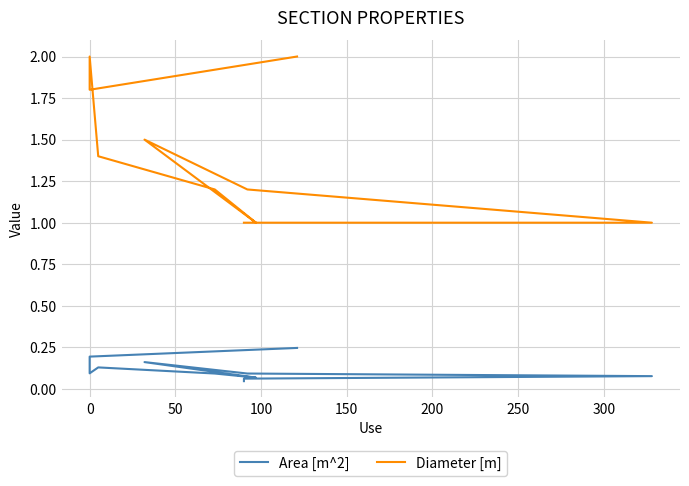

What is the difference between the maximum and minimum values in the Area [m^2] series?

0.2